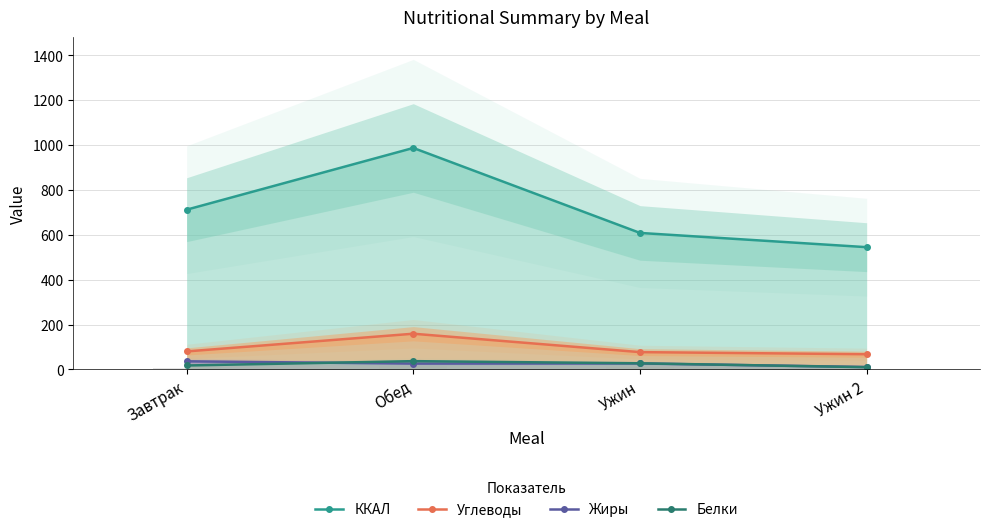

List the series in order of their peak value, lowest first.

Жиры, Белки, Углеводы, ККАЛ